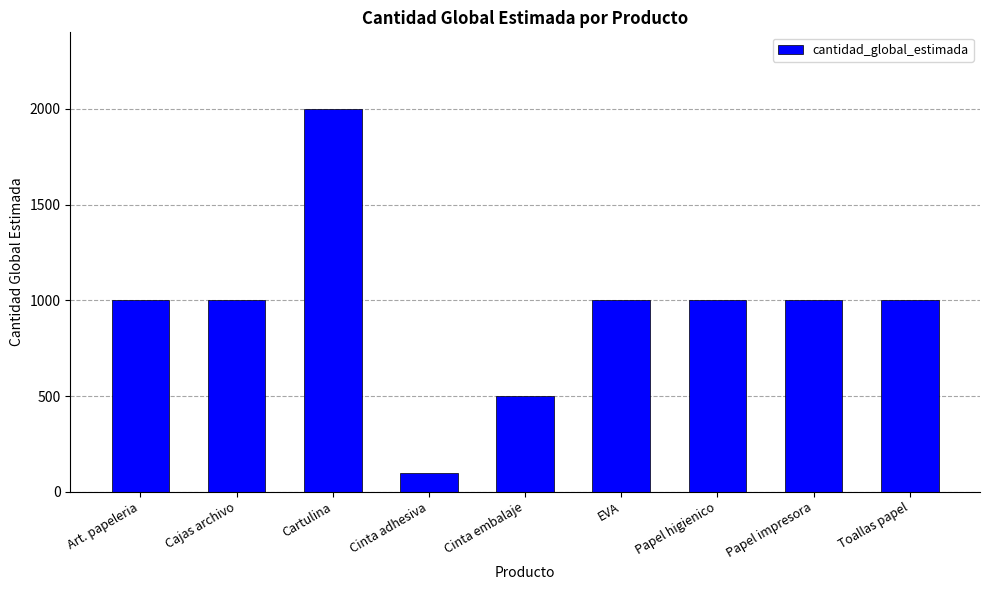

Reading left to right, list all the values displayed in this chart.

Art. papeleria=1000	Cajas archivo=1000	Cartulina=2000	Cinta adhesiva=100	Cinta embalaje=500	EVA=1000	Papel higienico=1000	Papel impresora=1000	Toallas papel=1000